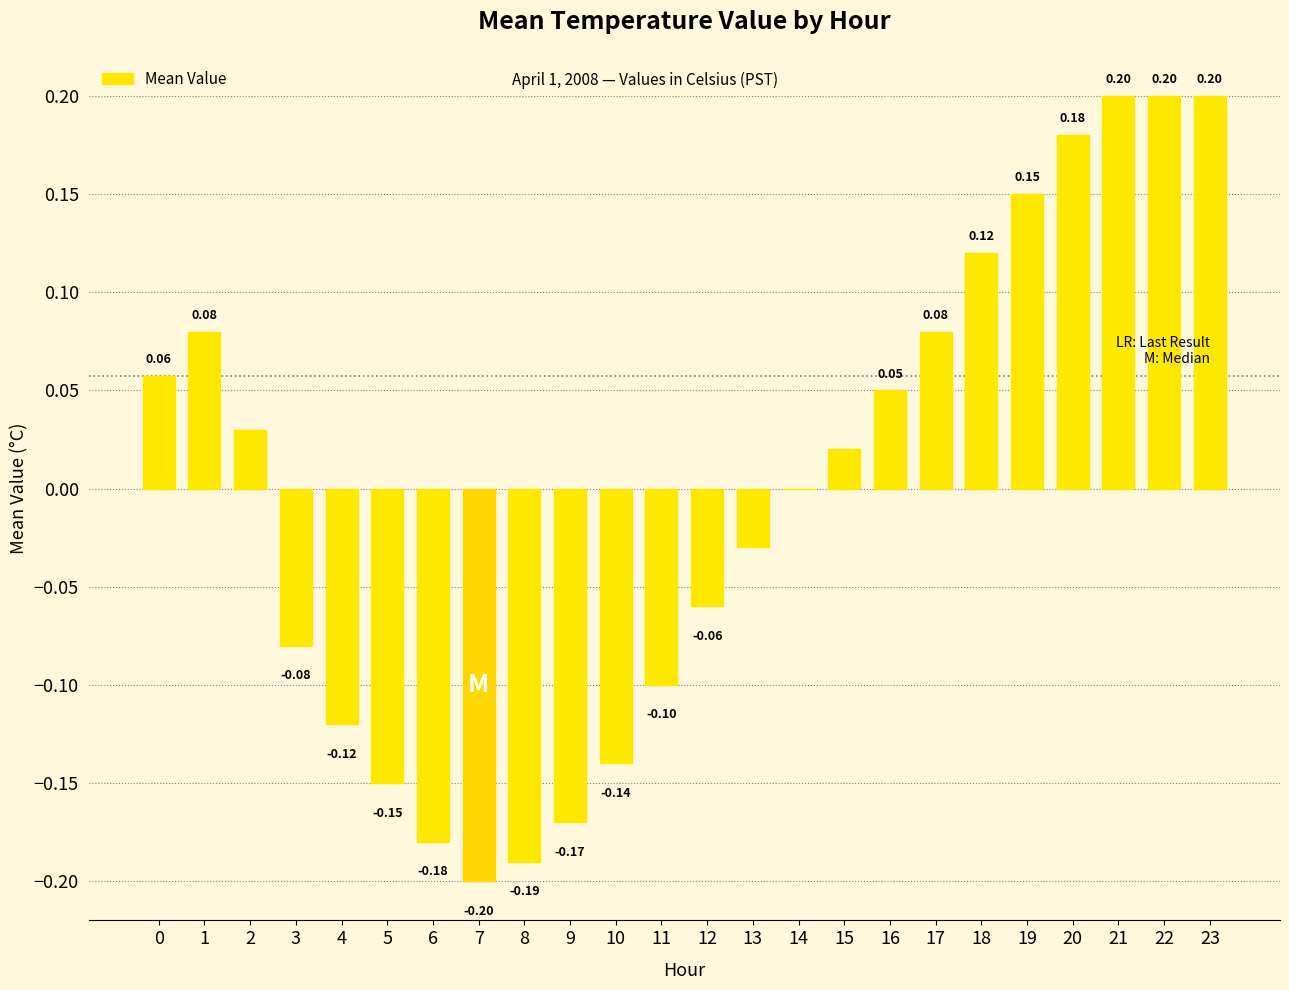

Between 14 and 12, which is larger?

14